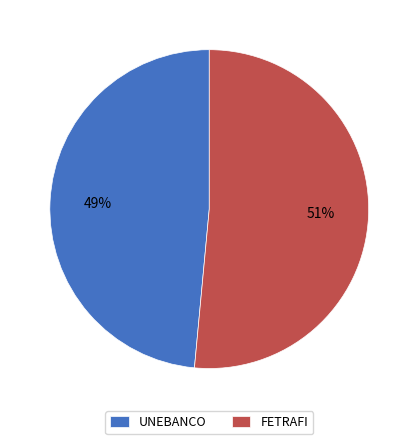

What is the largest slice in the pie chart?

FETRAFI